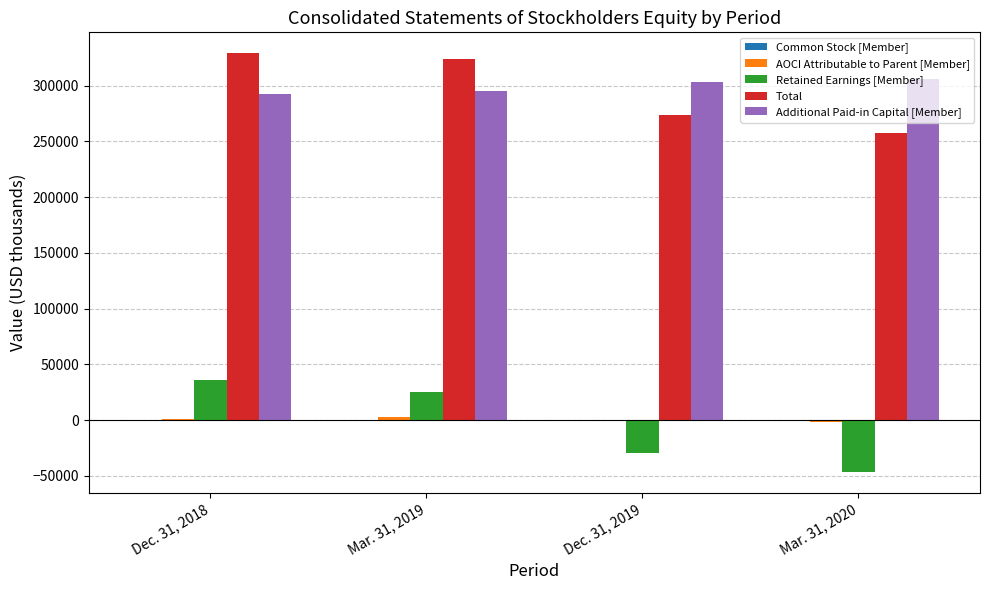

What is the sum of all Retained Earnings [Member] values?

-15401